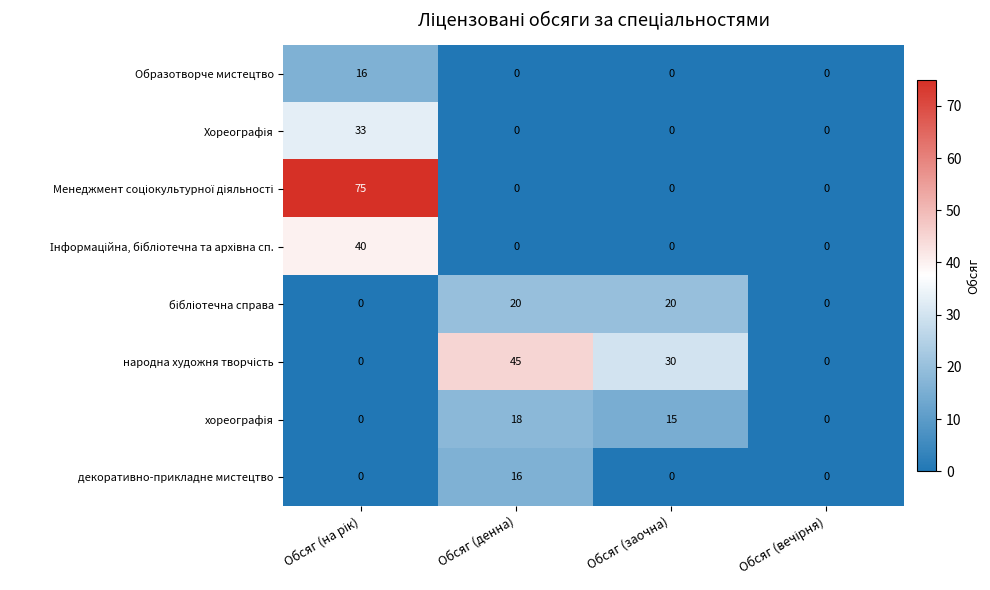

What is the greatest value displayed?

75